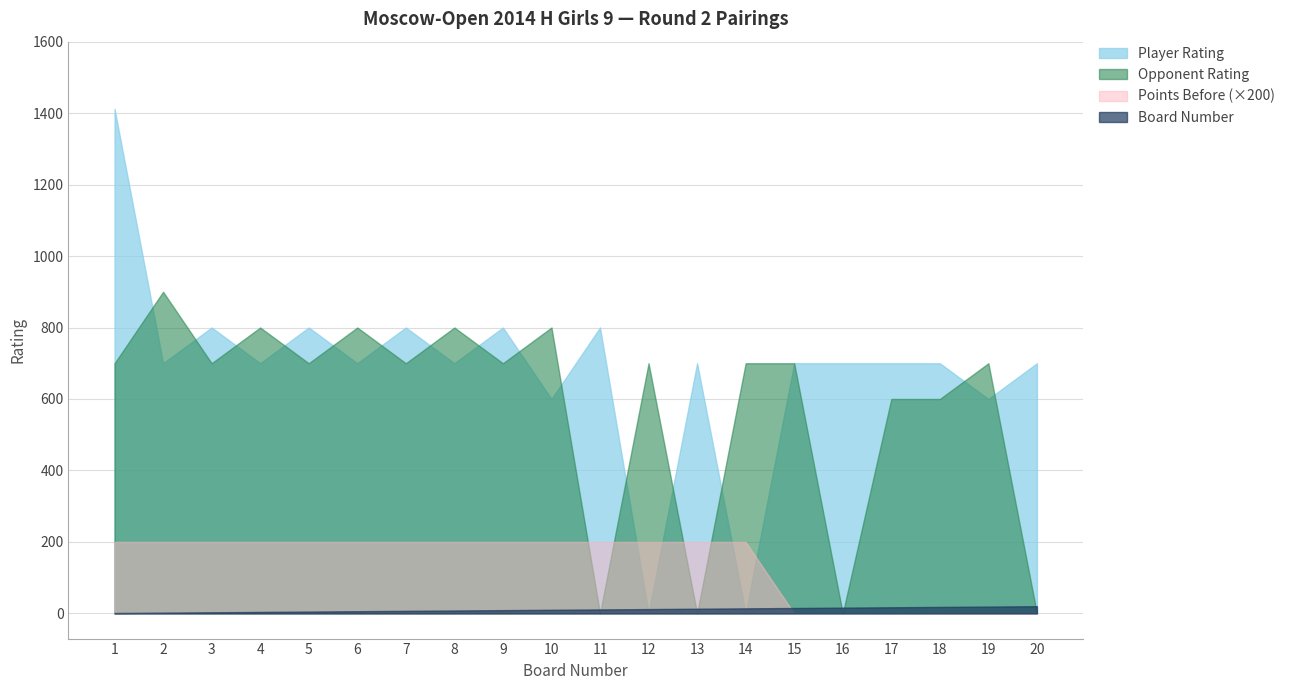

True or false: Player Rating and Points Before (×200) intersect in this chart.

True